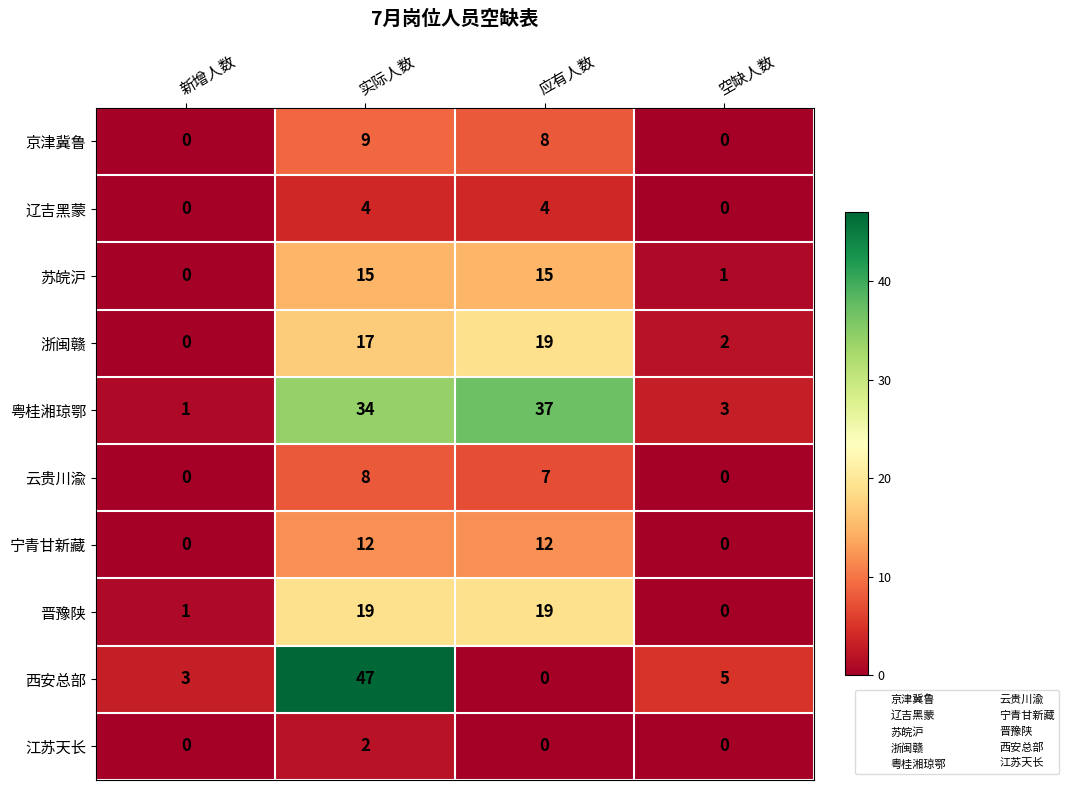

Count the 浙闽赣 values in the range 2 to 19.

3